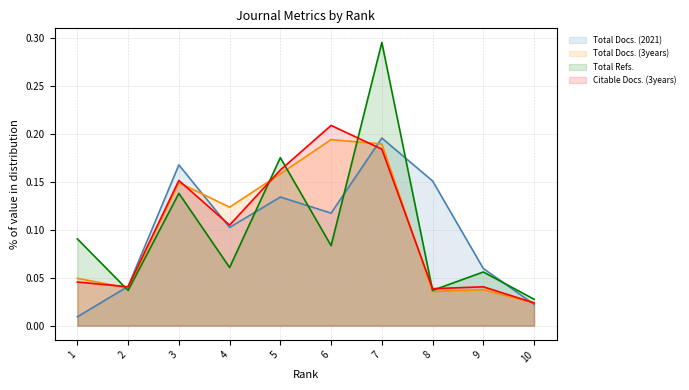

Does the chart display data point markers on the line(s)?

No